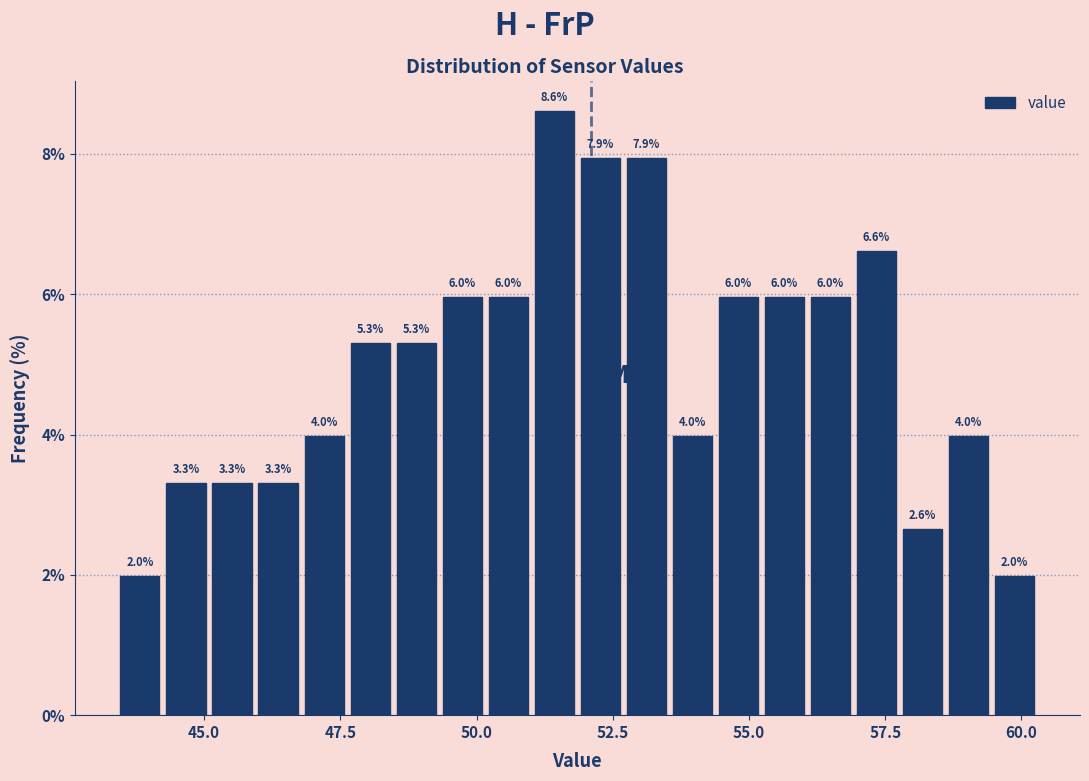

Read against the x-axis, roughly where is the centre of the tallest bar?

51.5